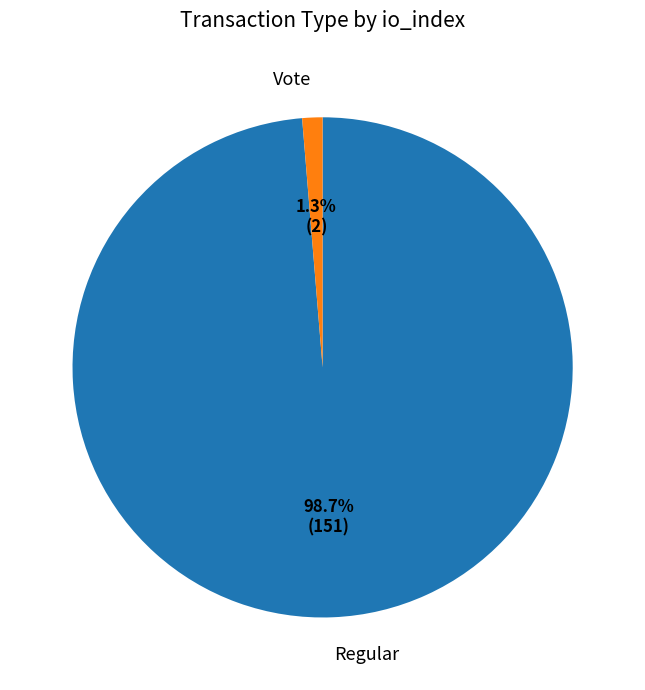

Which has a higher value, Regular or Vote?

Regular